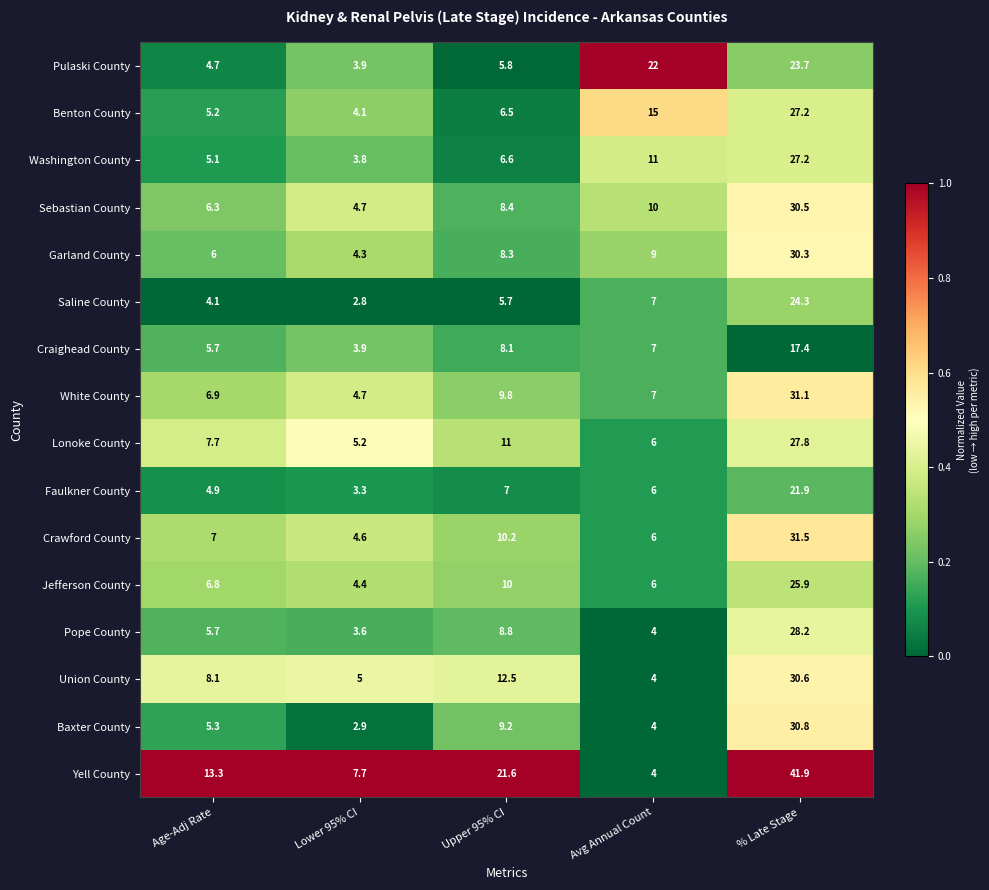

Where is Benton County nearest to the value 15?

Avg Annual Count